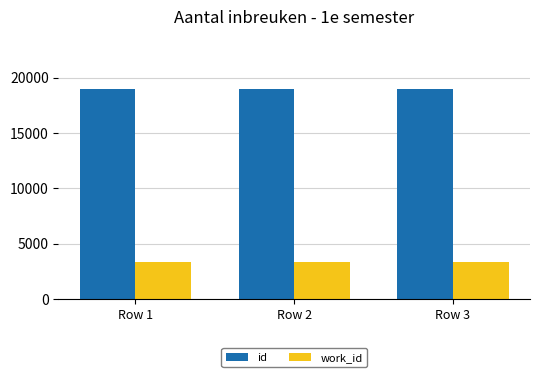

What is the difference between the id values at Row 2 and Row 1?

1